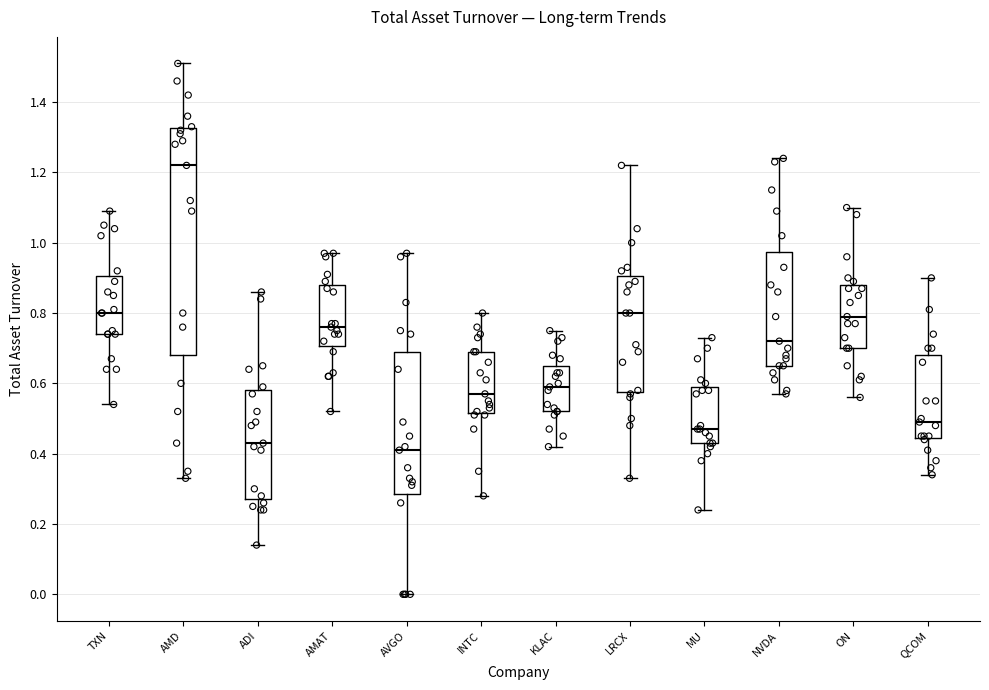

Which box has the highest median line?

AMD